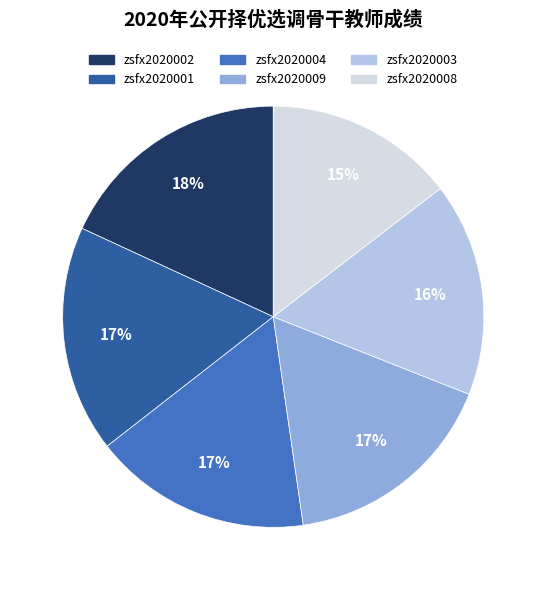

Count the number of slices in the pie.

6